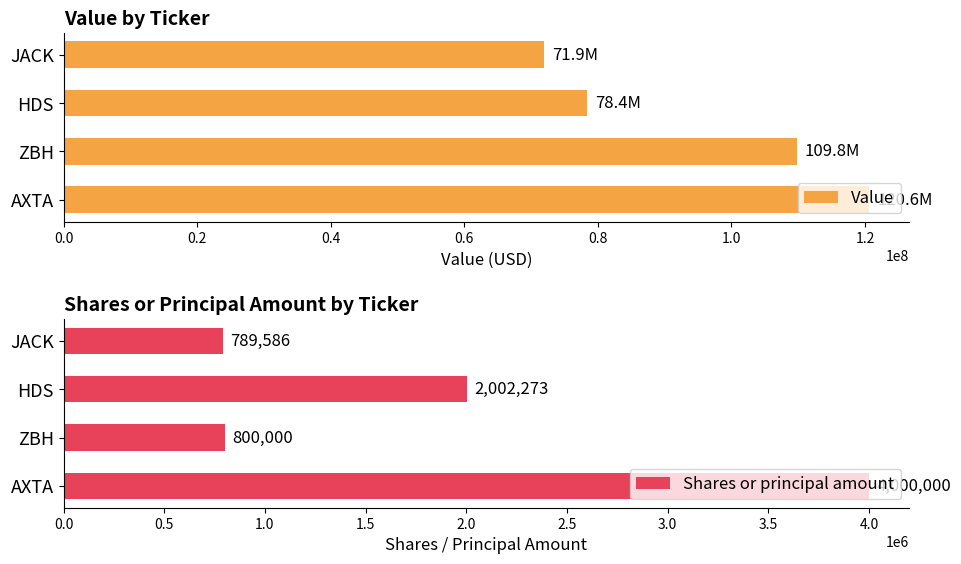

What are all the series names shown in the legend?

Value, Shares or principal amount